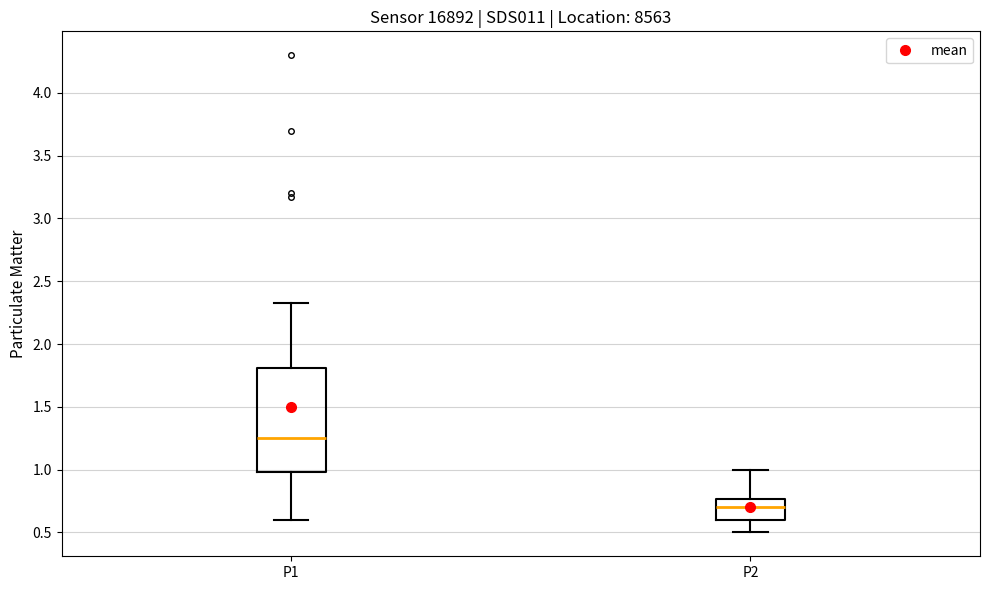

Which box has the highest median line?

P1